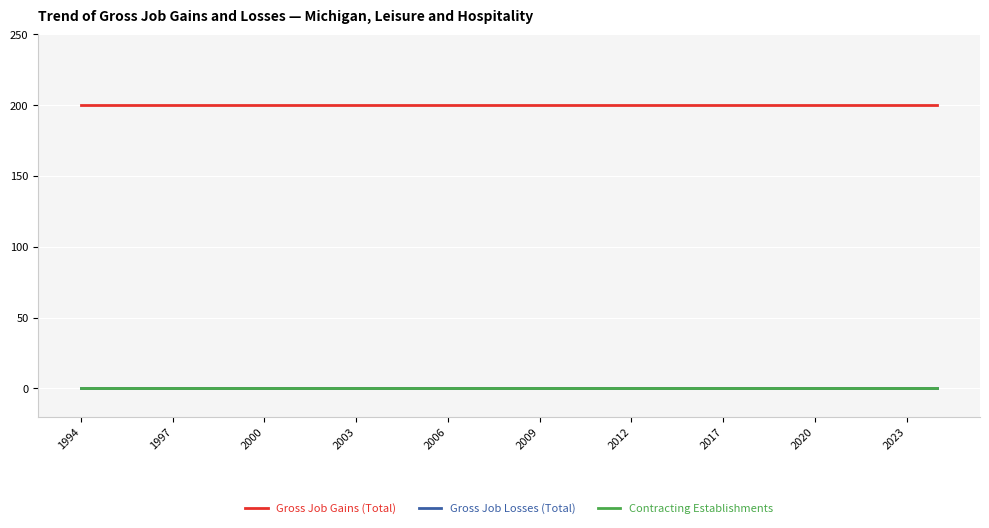

Does the chart display data point markers on the line(s)?

No